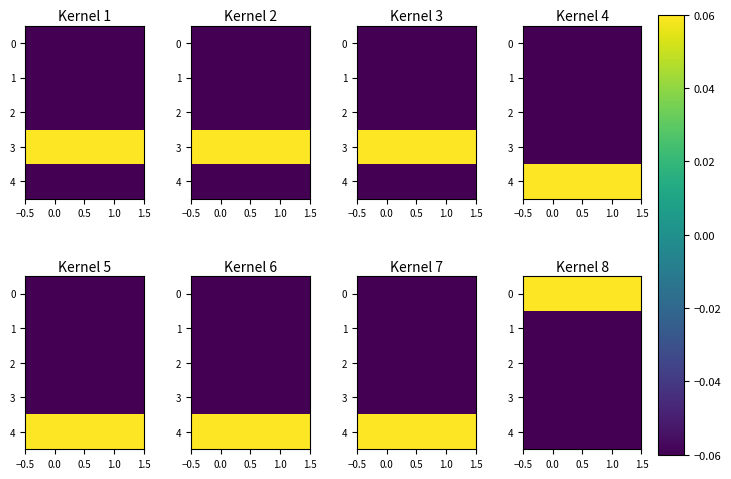

At 1.0, list the series in order from smallest to largest.

2, 3, 1, 4, 0